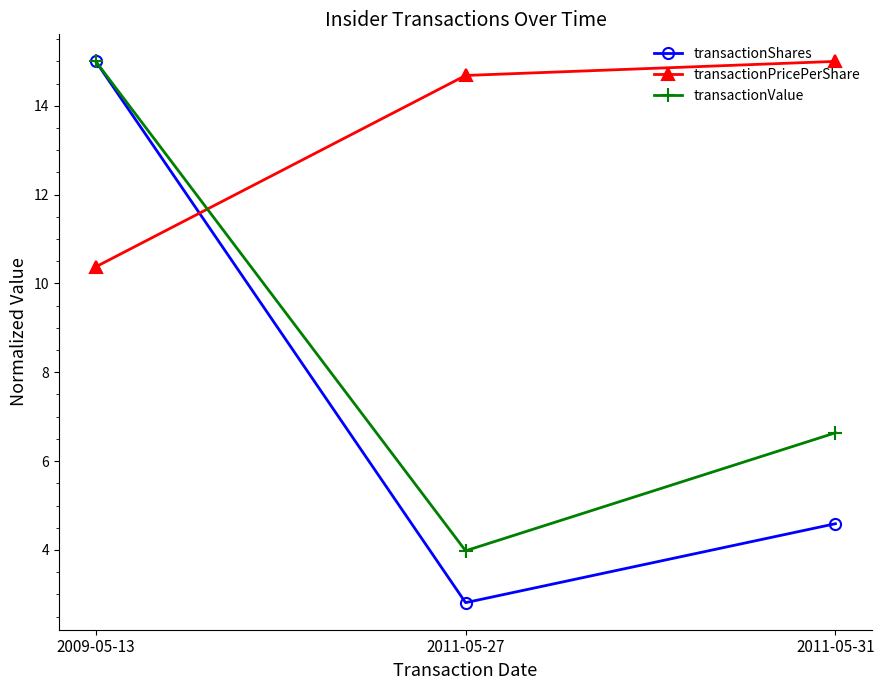

What is the label of the 3rd point from the right?

2009-05-13